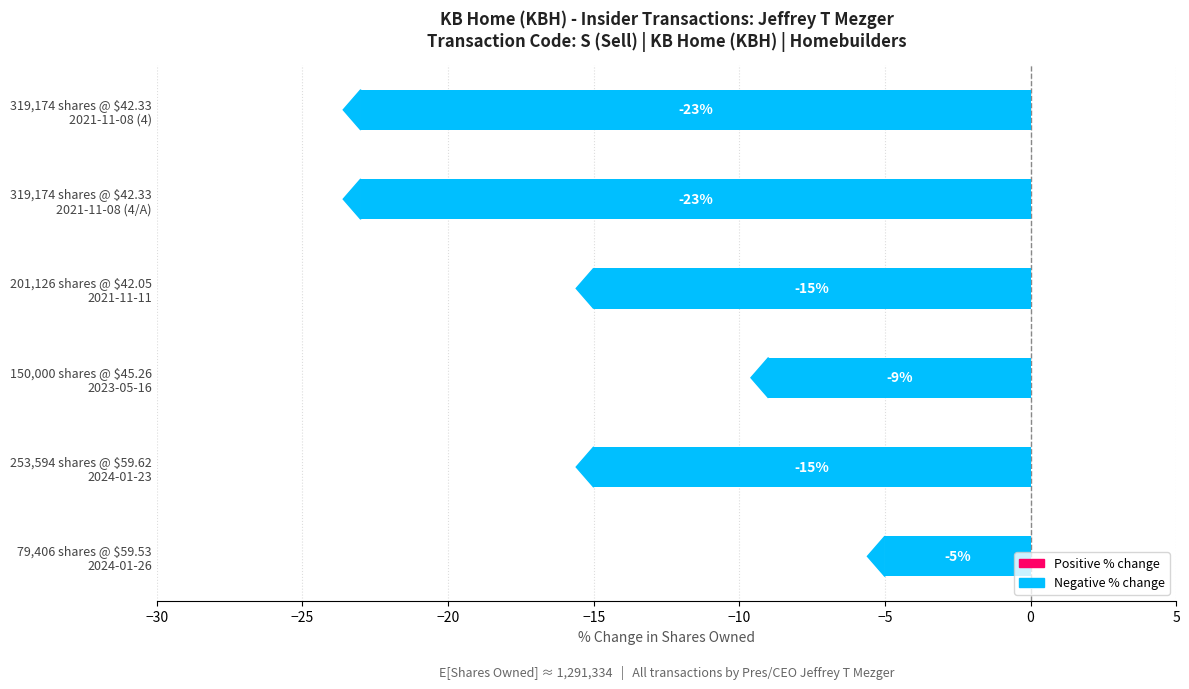

What is the maximum value shown in the chart?

-5